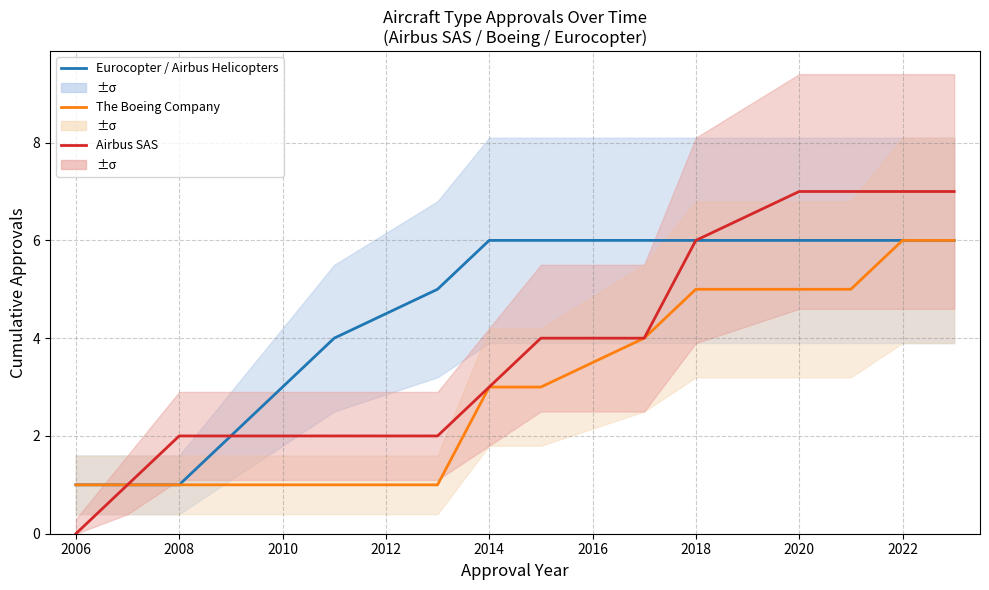

Is the value of The Boeing Company at 2012 greater than the value of Airbus SAS at 2004?

Yes